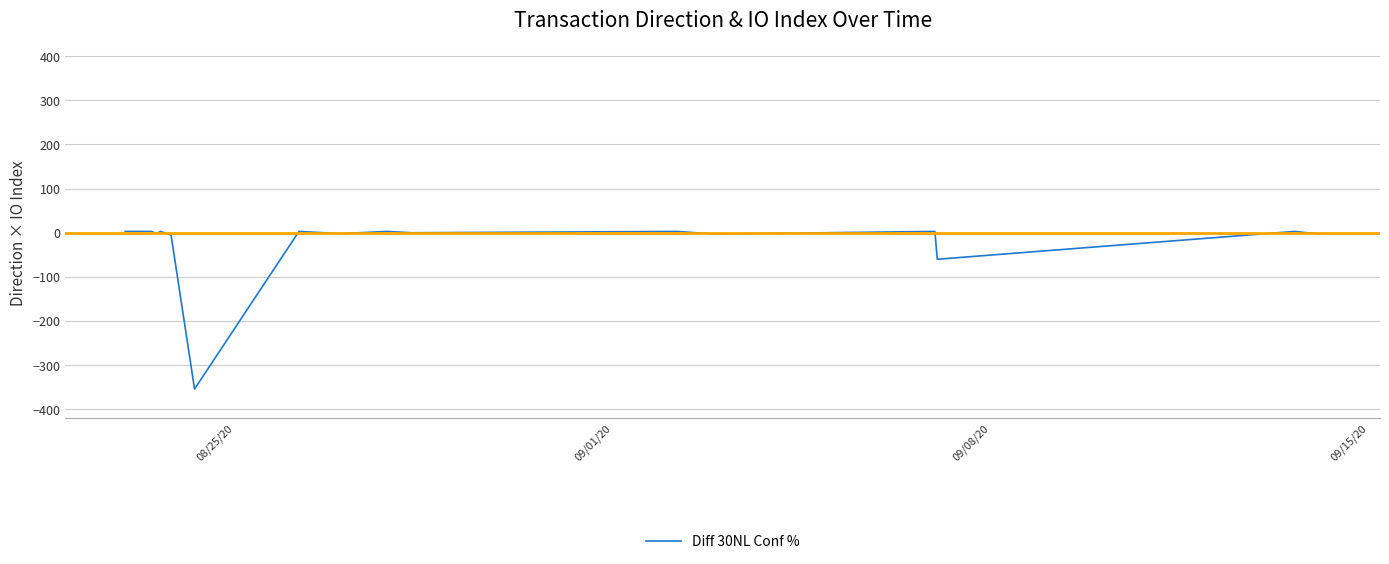

How many lines are shown in the chart?

1